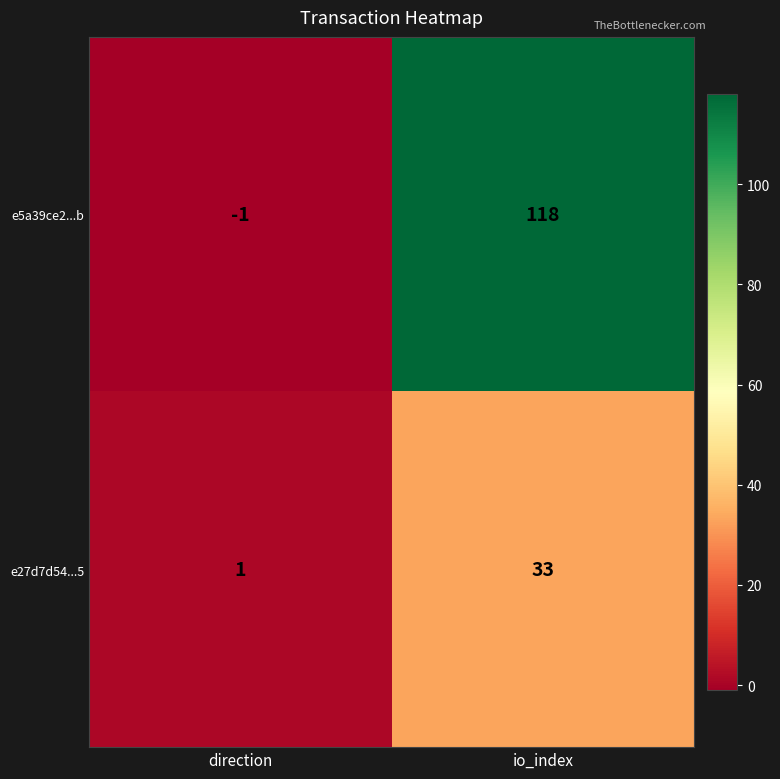

Which series has the largest total across all categories?

e5a39ce2...b